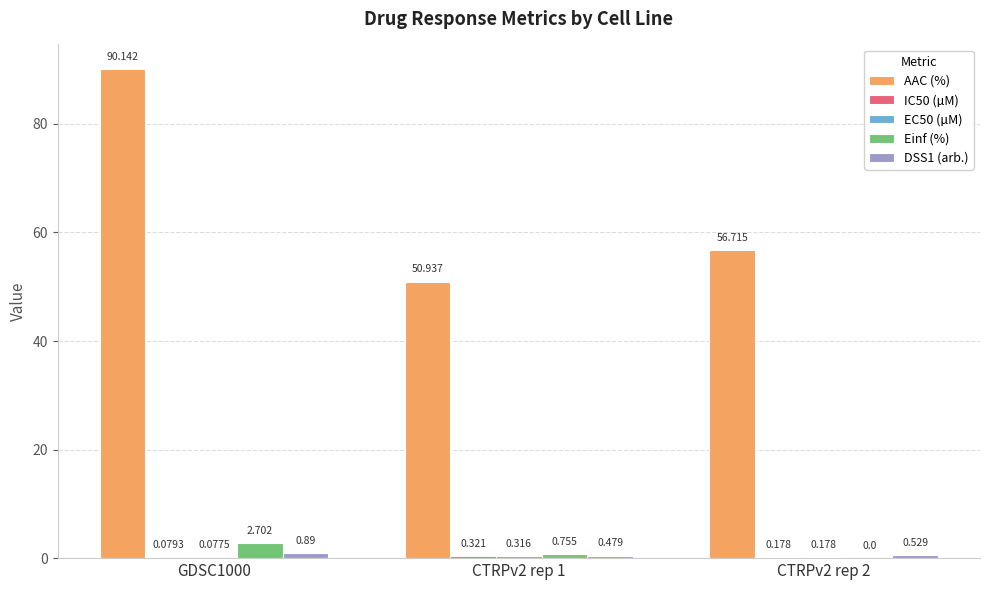

How many distinct data groups are displayed?

5